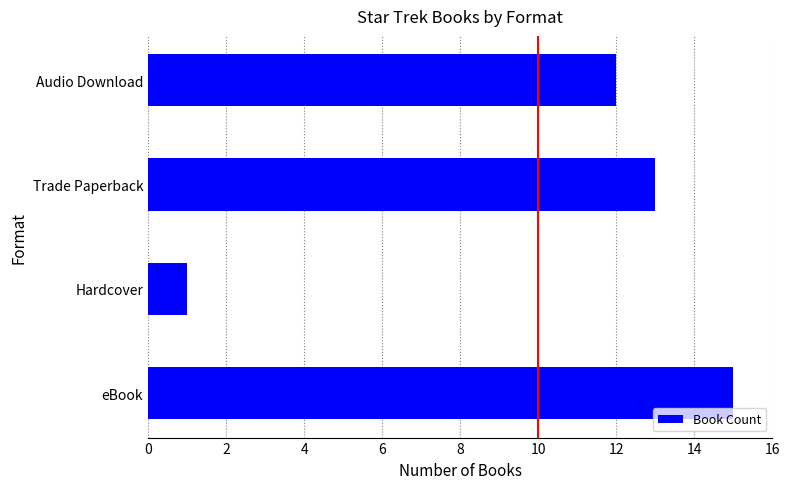

Reading bottom to top, what are all the values shown in this chart?

eBook=15	Hardcover=1	Trade Paperback=13	Audio Download=12